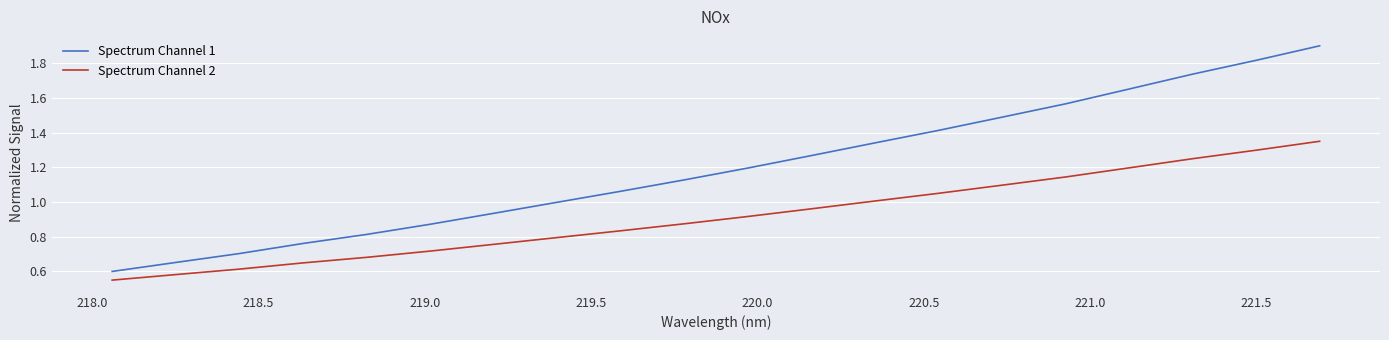

True or false: Spectrum Channel 1 and Spectrum Channel 2 cross at least once.

False